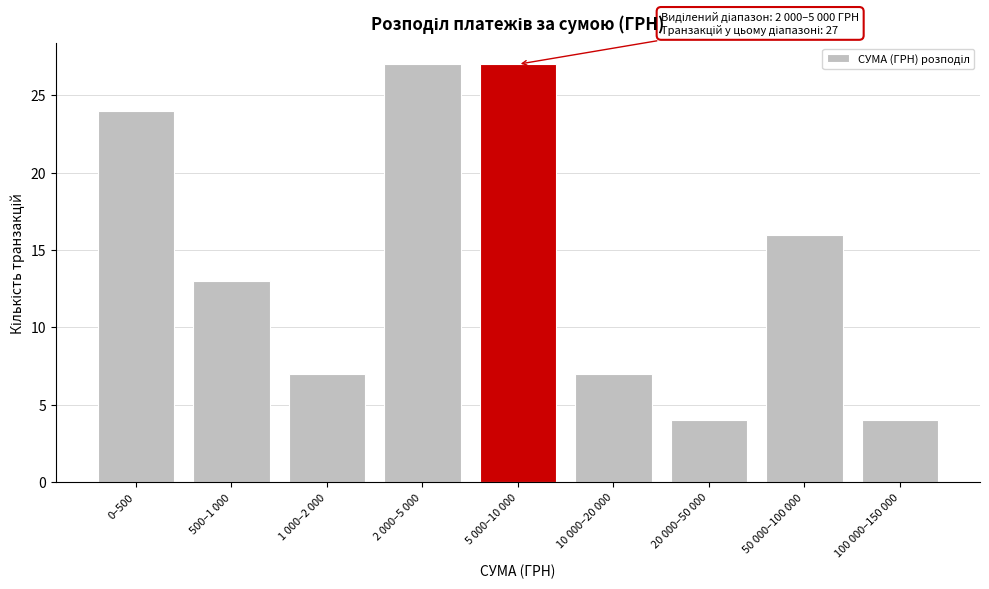

Reading left to right, transcribe all the data shown in this chart.

0–500=24	500–1 000=13	1 000–2 000=7	2 000–5 000=27	5 000–10 000=27	10 000–20 000=7	20 000–50 000=4	50 000–100 000=16	100 000–150 000=4